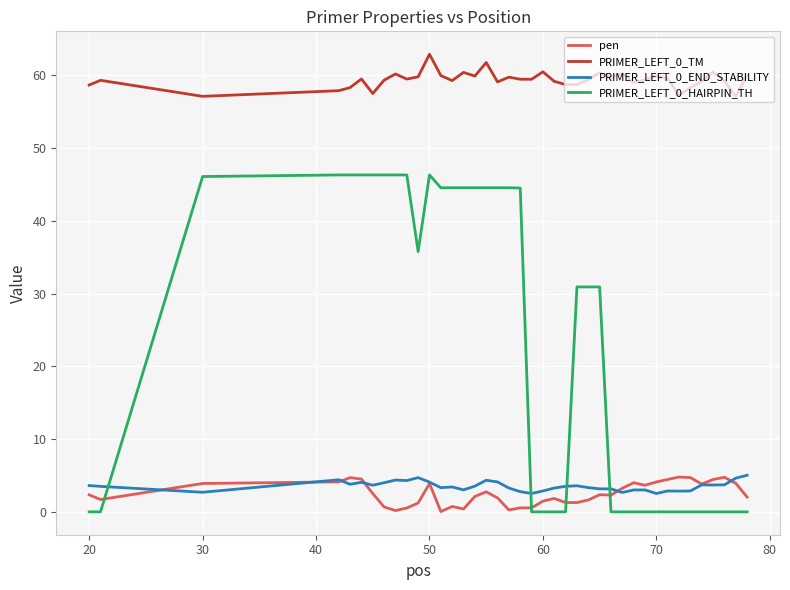

True or false: PRIMER_LEFT_0_TM and PRIMER_LEFT_0_END_STABILITY intersect in this chart.

False